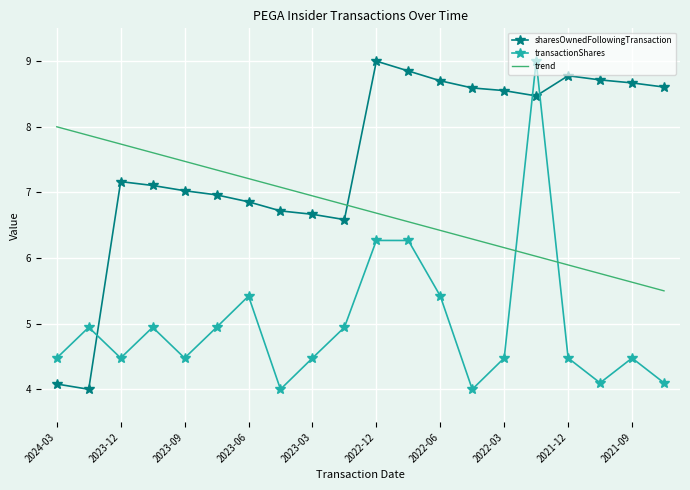

How many interior local peaks does the transactionShares series have?

6